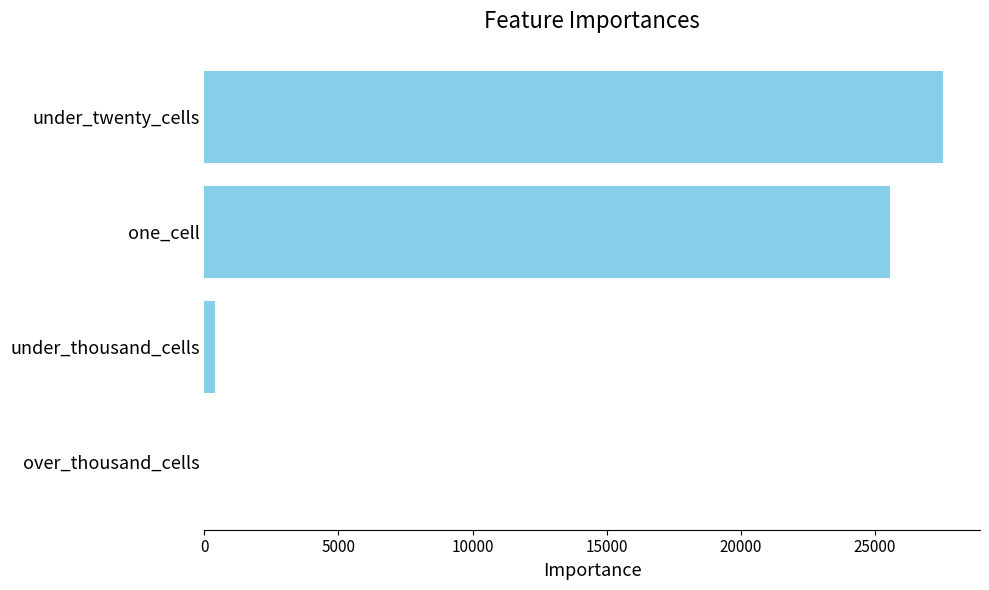

Reading top to bottom, list all the values displayed in this chart.

under_twenty_cells=27540	one_cell=25548	under_thousand_cells=386	over_thousand_cells=0